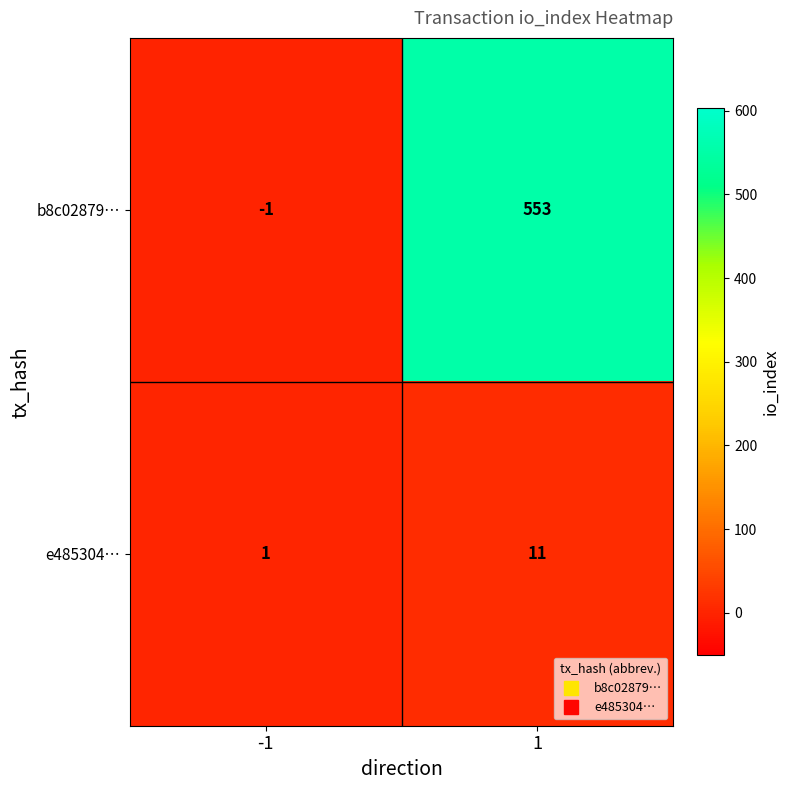

Read the e485304… value at 1, to the nearest 5.

10